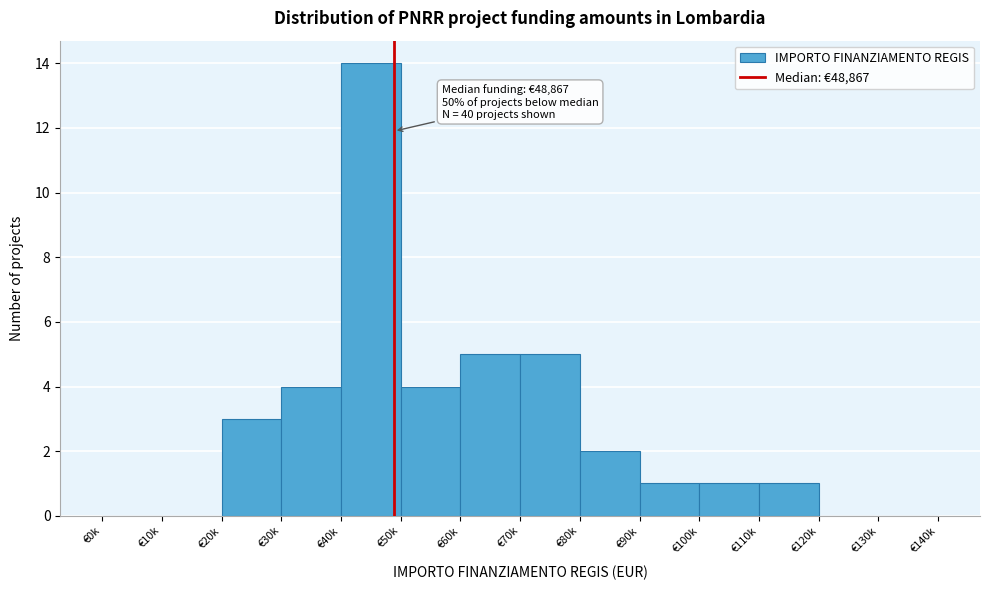

Reading left to right, list all the values displayed in this chart.

€0k=0	€10k=0	€20k=3	€30k=4	€40k=14	€50k=4	€60k=5	€70k=5	€80k=2	€90k=1	€100k=1	€110k=1	€120k=0	€130k=0